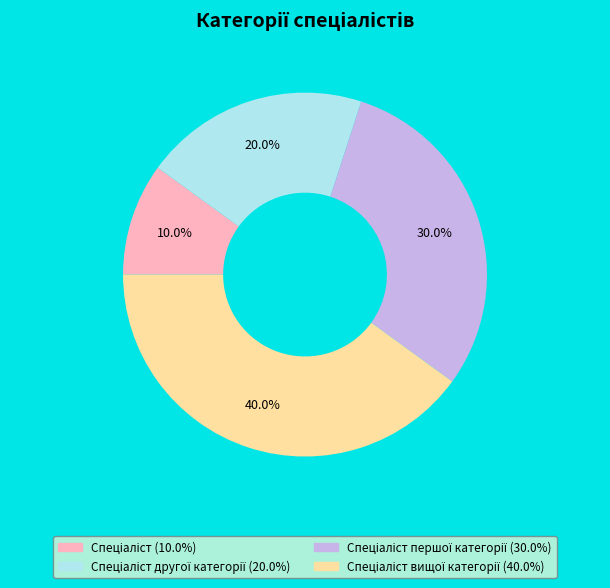

Does any single category account for the majority?

No